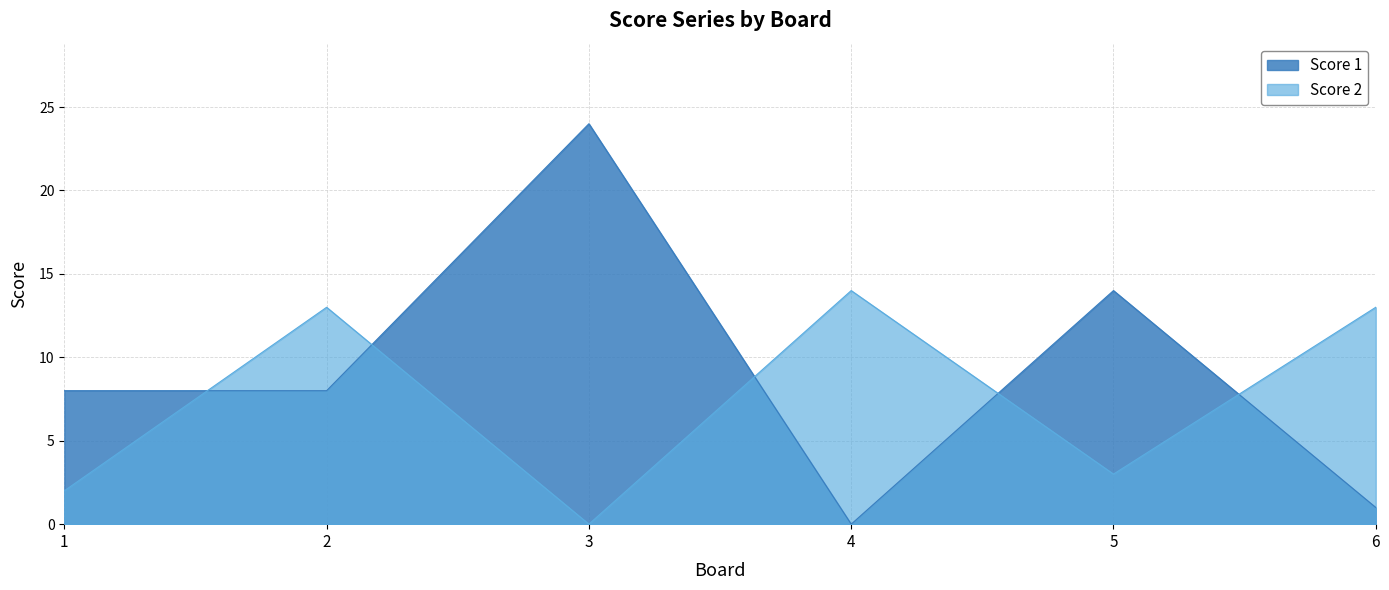

How many lines are shown in the chart?

2